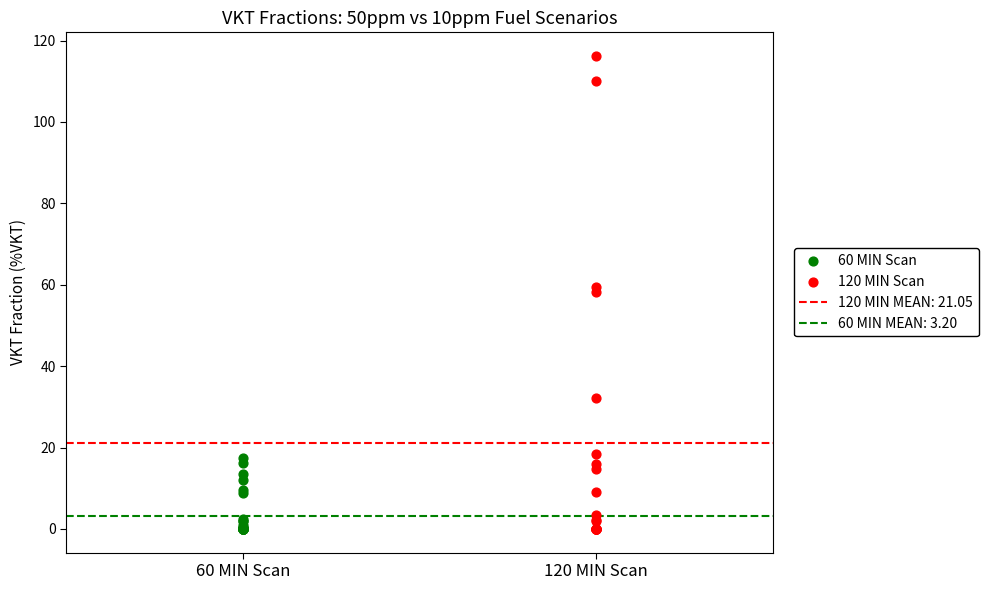

Which series reaches the maximum Y coordinate?

120 MIN Scan